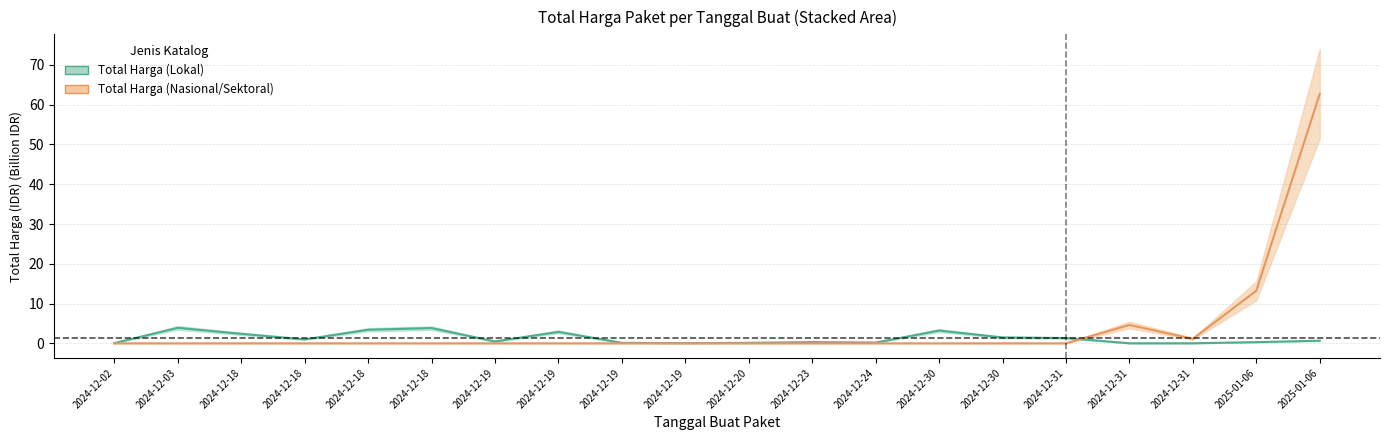

How many times do Total Harga (Nasional/Sektoral) and Total Harga (Lokal) cross each other?

1